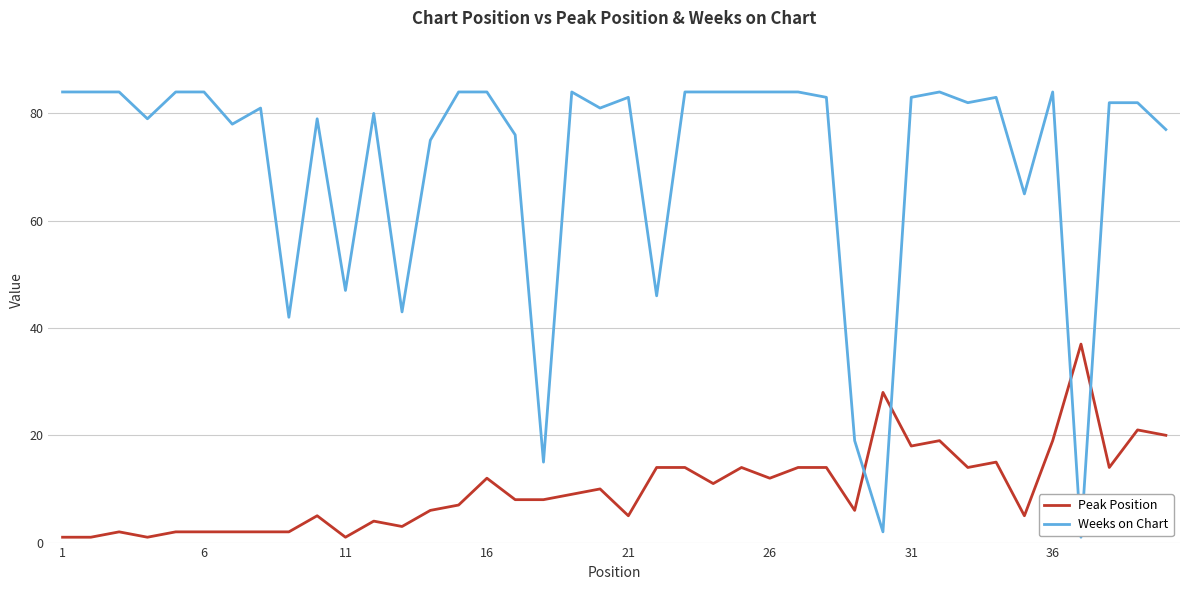

Rank the series by their maximum value, from lowest to highest.

Peak Position, Weeks on Chart